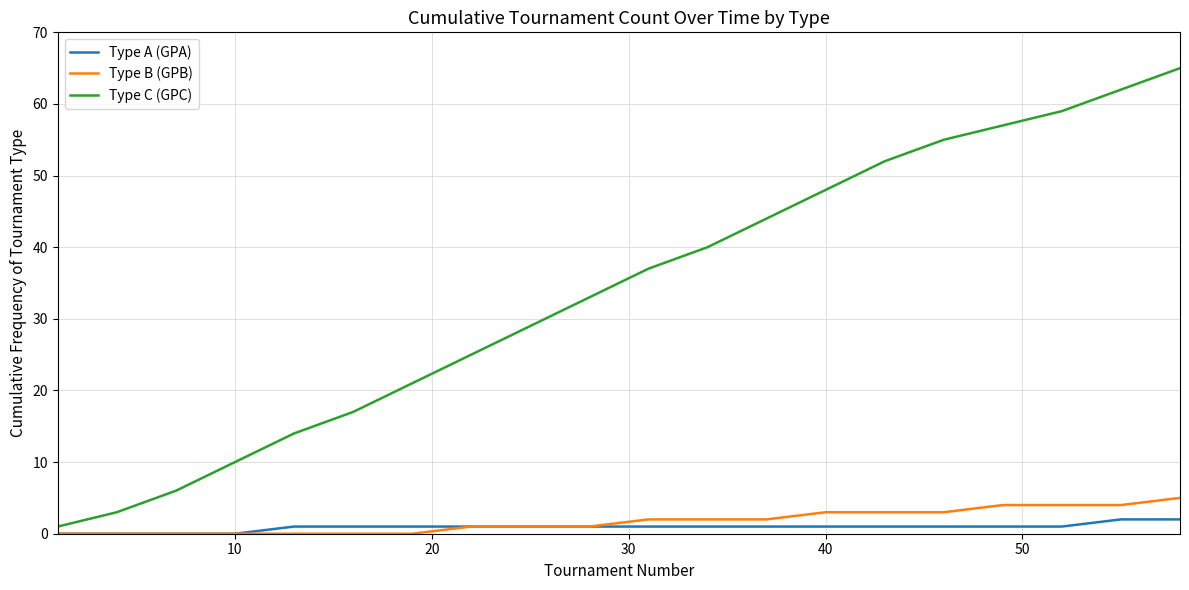

Which series has the largest range (max minus min)?

Type C (GPC)